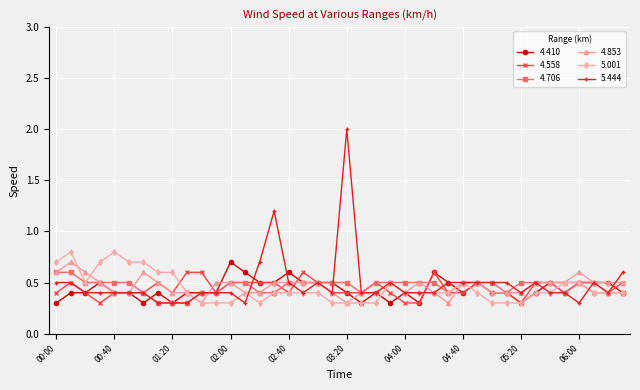

Which series has the widest spread of values?

5.444